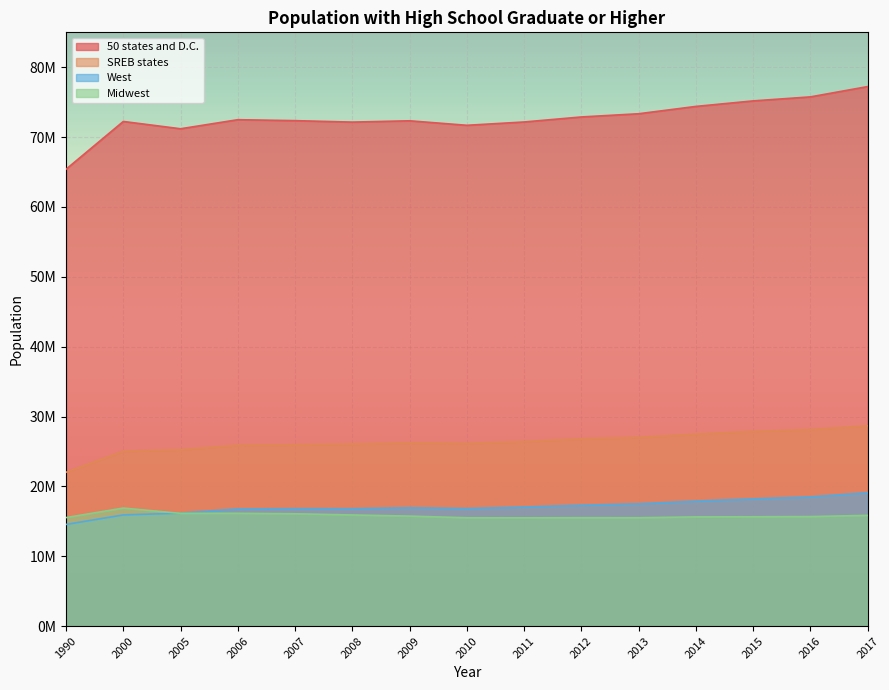

At which category is the sum across all series the highest?

2017